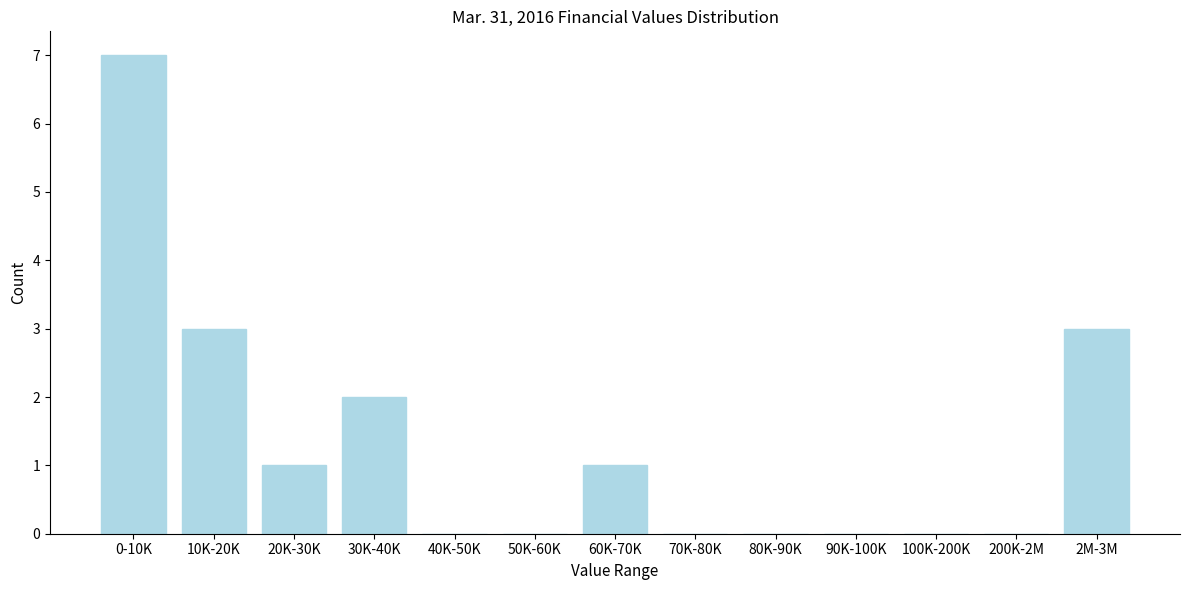

Reading left to right, list all the values displayed in this chart.

0-10K=7	10K-20K=3	20K-30K=1	30K-40K=2	40K-50K=0	50K-60K=0	60K-70K=1	70K-80K=0	80K-90K=0	90K-100K=0	100K-200K=0	200K-2M=0	2M-3M=3